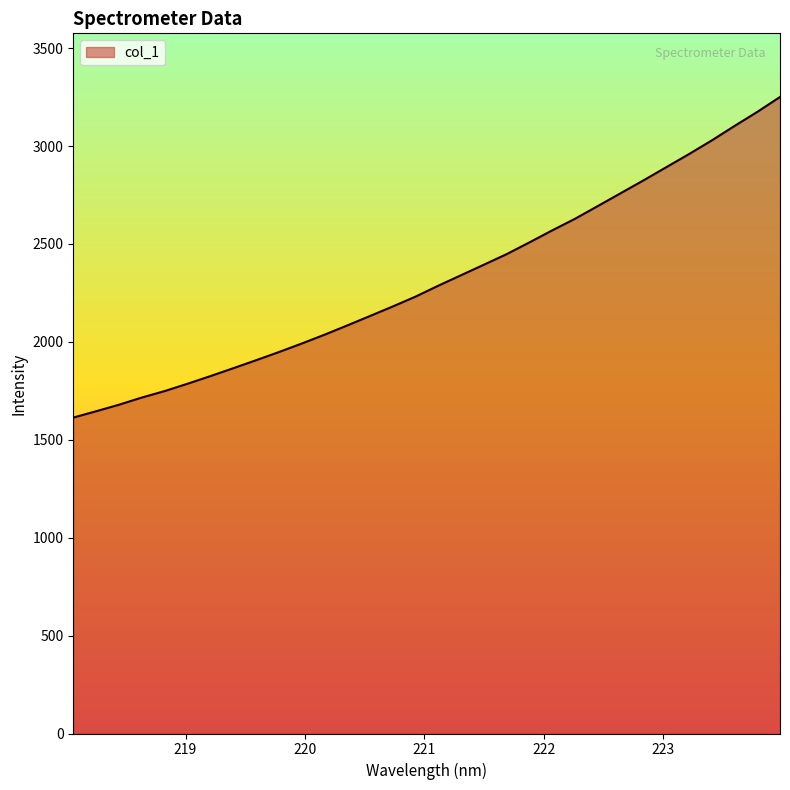

What is the smallest value displayed?

1613.4